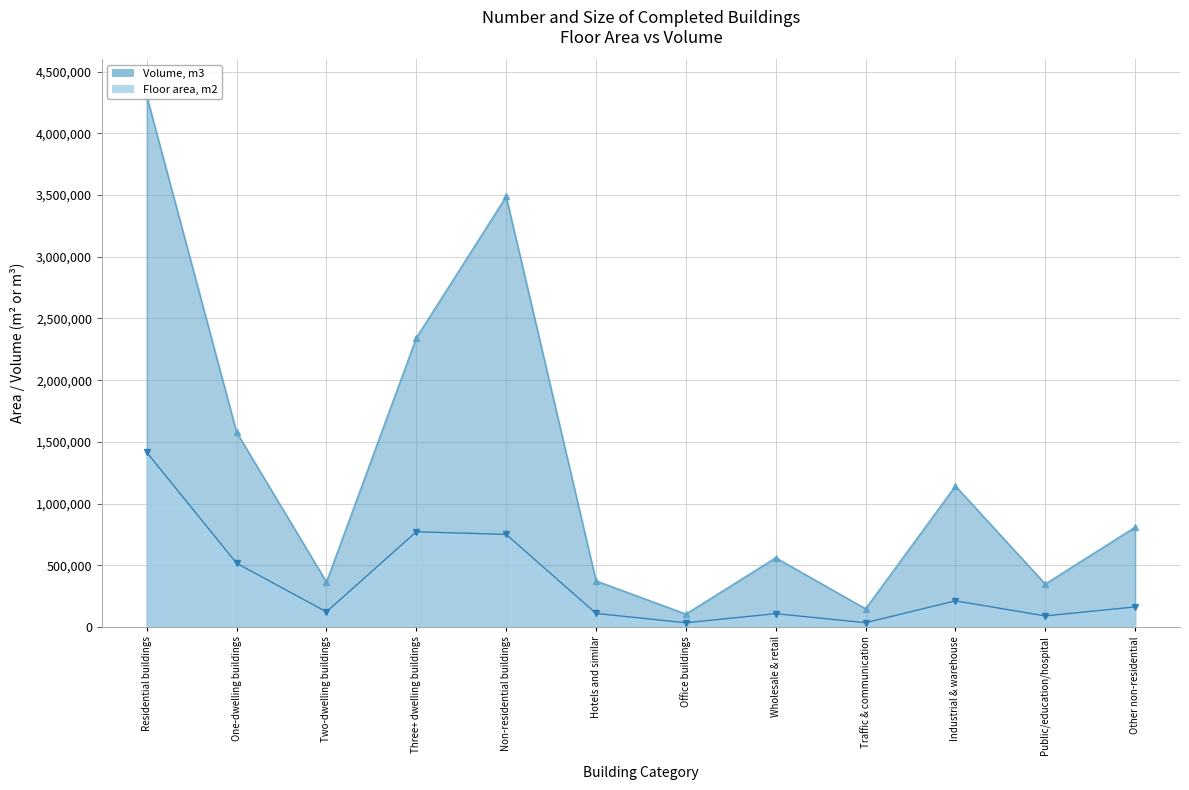

At how many categories does at least one series exceed 2952392?

2